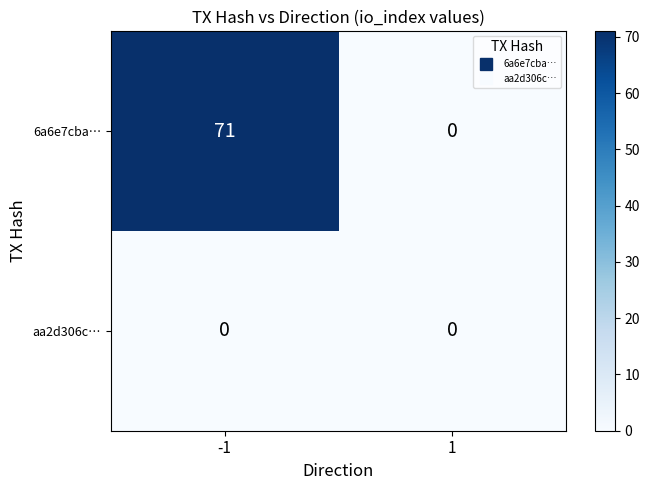

Reading right to left, list all the values displayed in this chart.

6a6e7cba…: 1=0	-1=71
aa2d306c…: 1=0	-1=0